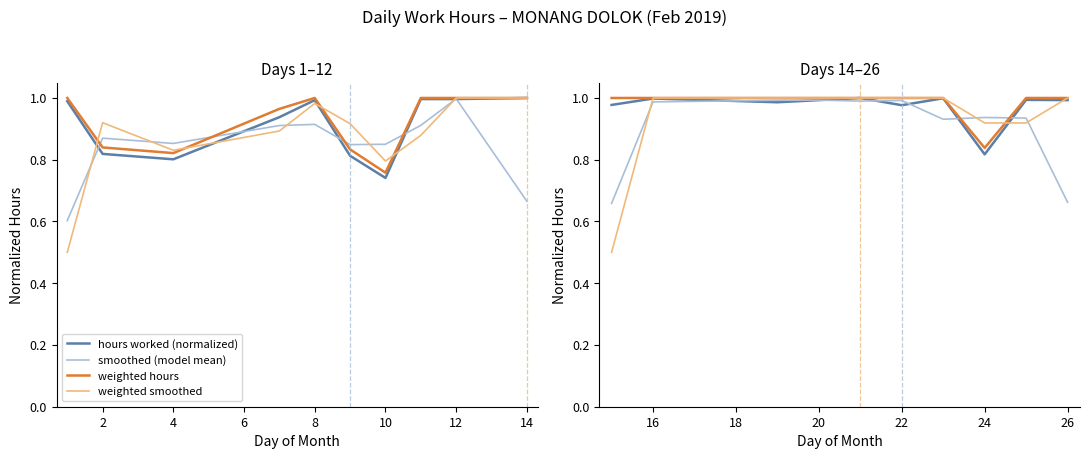

List the series in order of their peak value, lowest first.

smoothed (model mean), hours worked (normalized), weighted hours, weighted smoothed